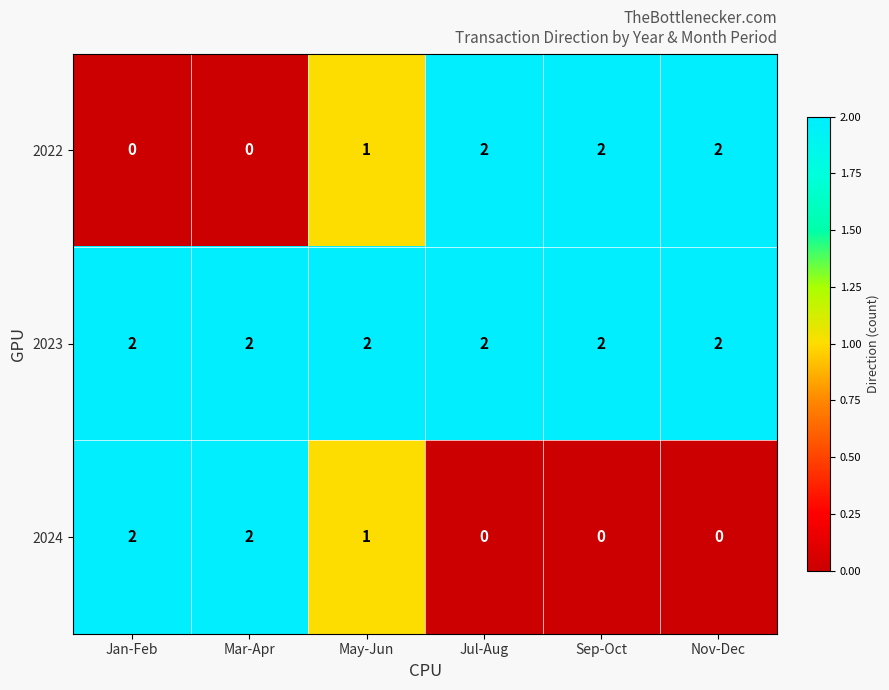

How many distinct data groups are displayed?

3